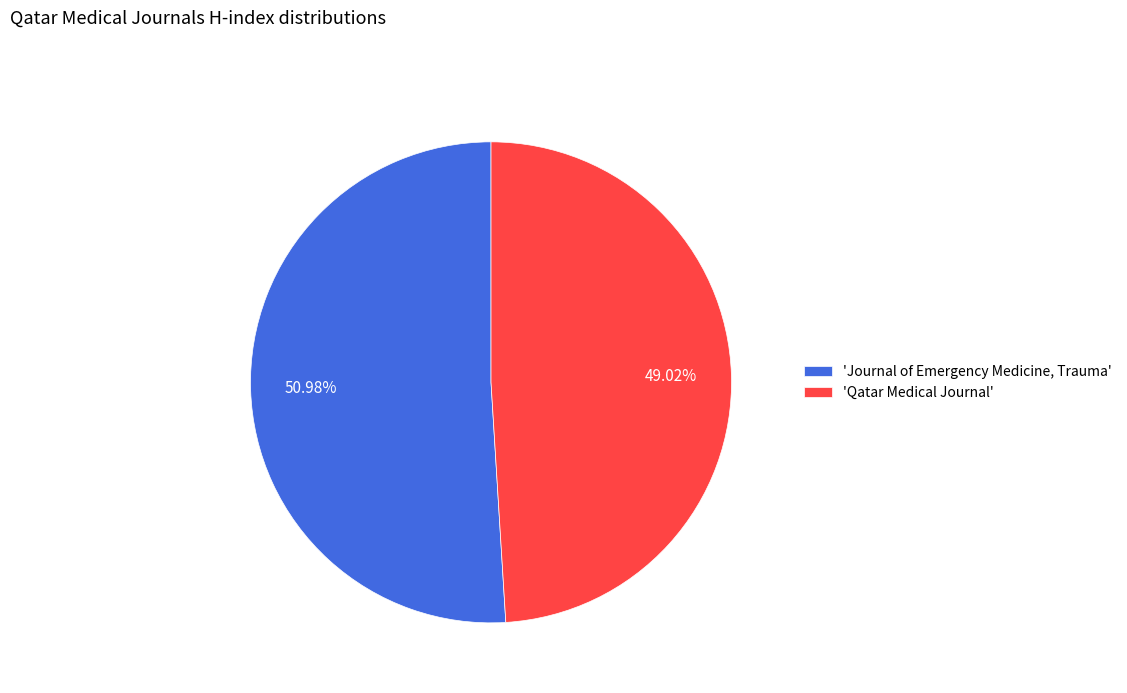

Combined, do 'Qatar Medical Journal' and 'Journal of Emergency Medicine, Trauma' account for over 50%?

Yes